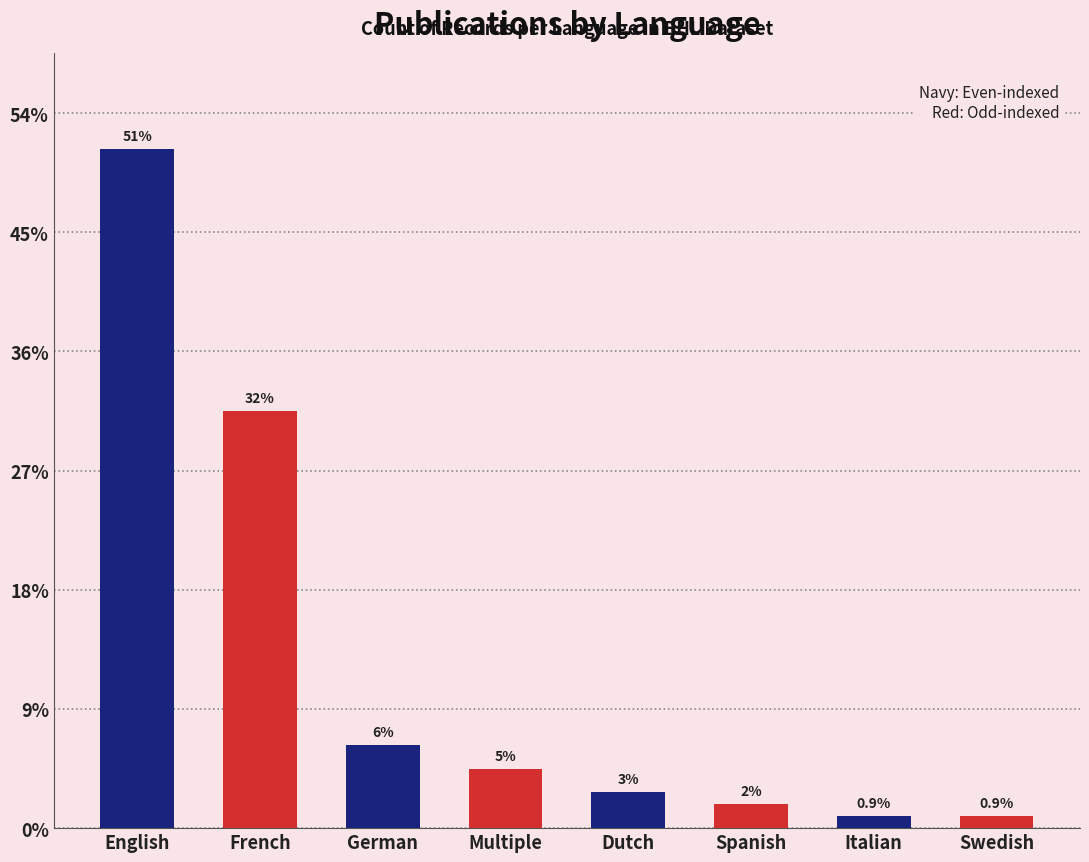

Does the chart contain any negative values?

No